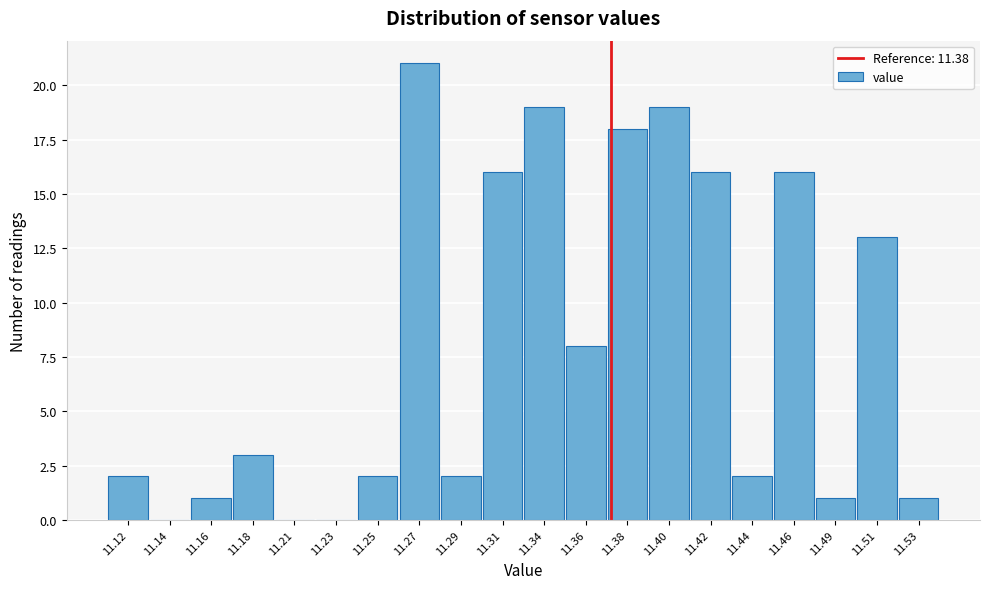

Reading left to right, extract all data points from this chart.

11.12=2	11.14=0	11.16=1	11.18=3	11.21=0	11.23=0	11.25=2	11.27=21	11.29=2	11.31=16	11.34=19	11.36=8	11.38=18	11.40=19	11.42=16	11.44=2	11.46=16	11.49=1	11.51=13	11.53=1